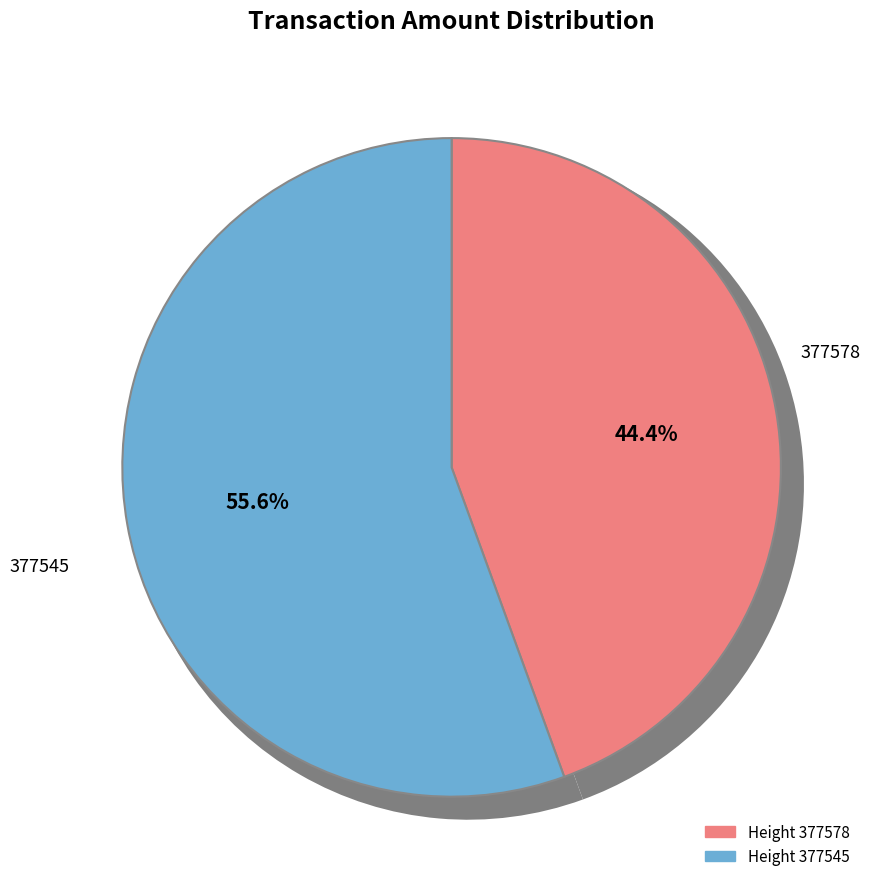

Does 377545 represent more than half of the total?

Yes